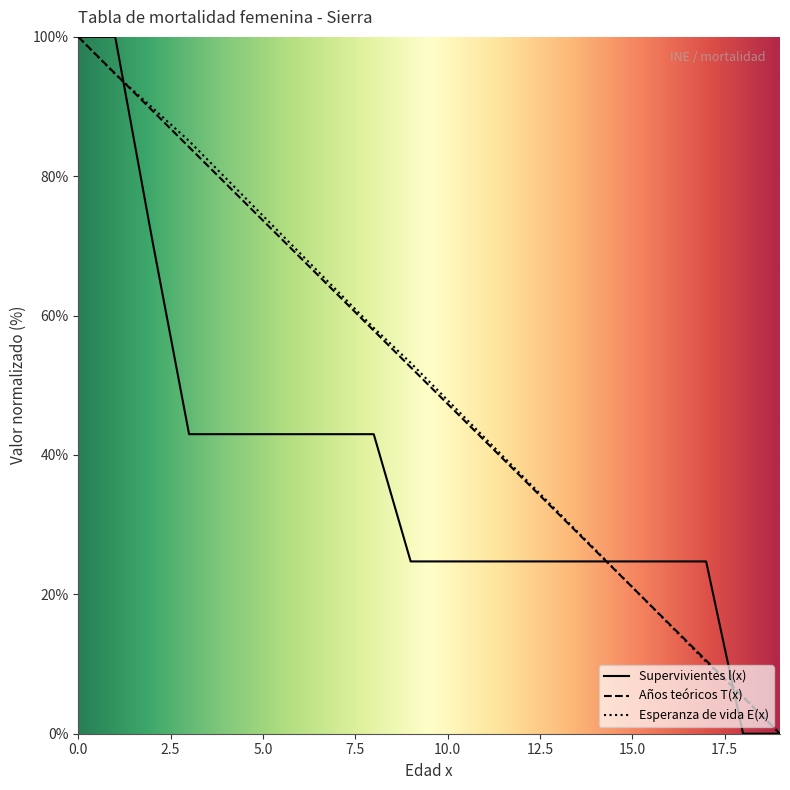

Is it true that Años teóricos T(x) equals 52.6 at 9?

True